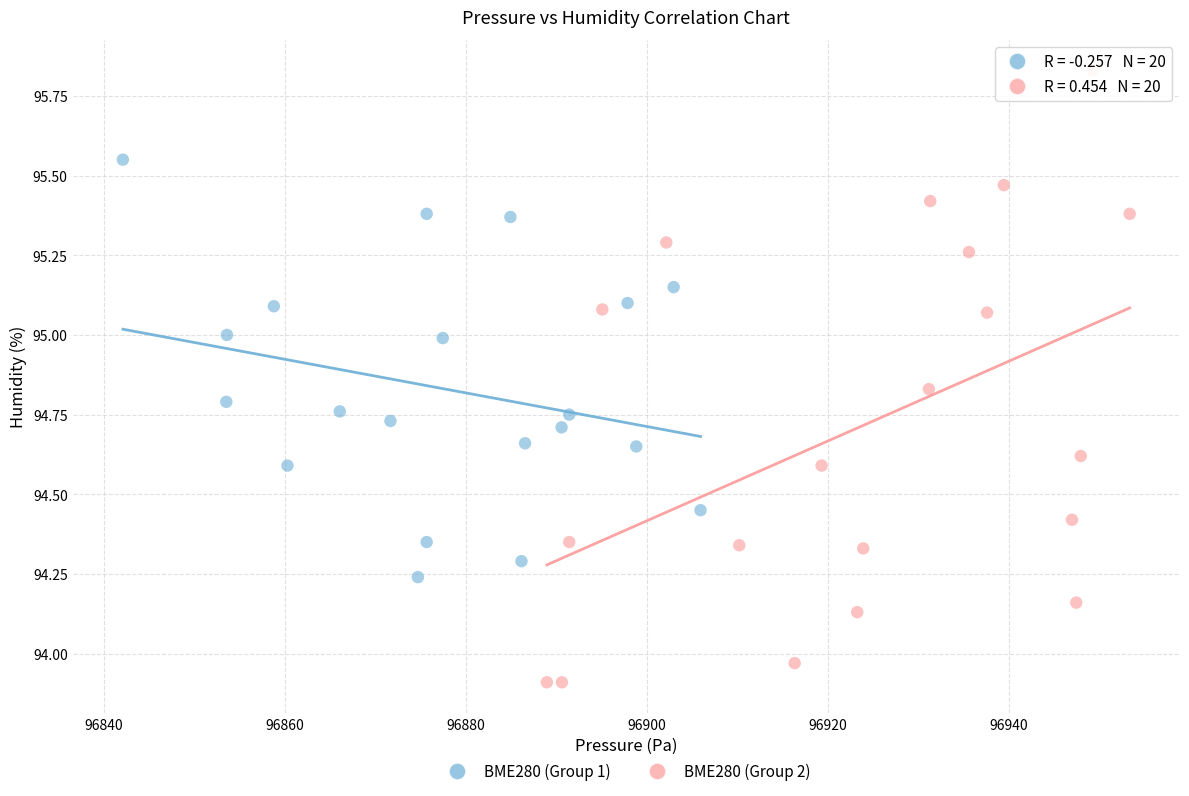

Which series reaches the minimum Y coordinate?

BME280 (Group 2)